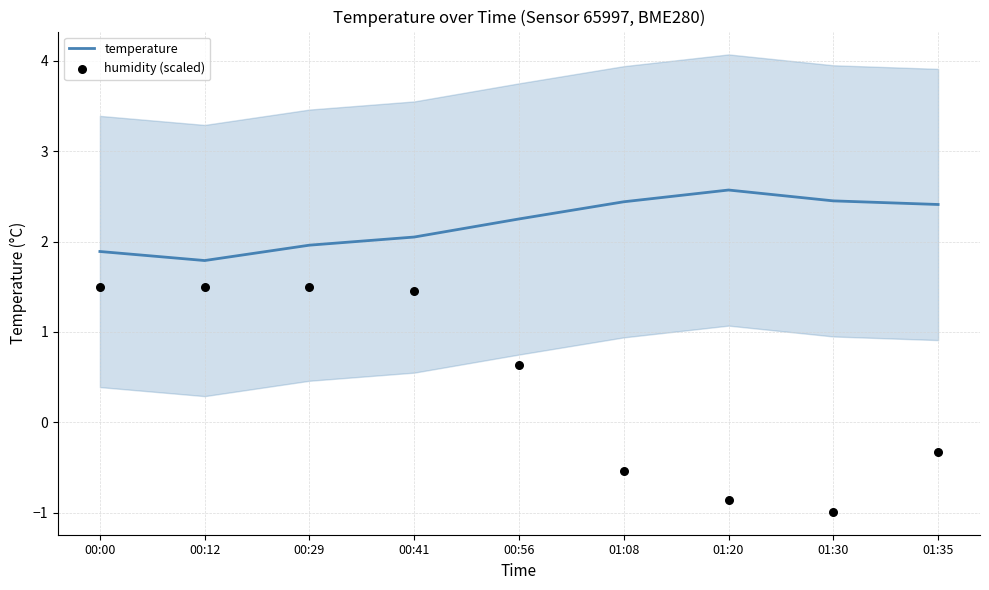

What are all the series names shown in the legend?

temperature, humidity (scaled)